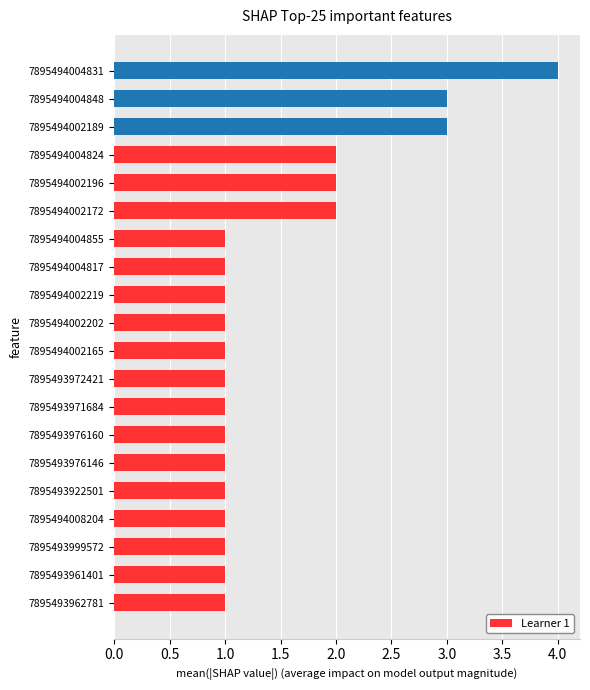

How many series are shown in this chart?

1